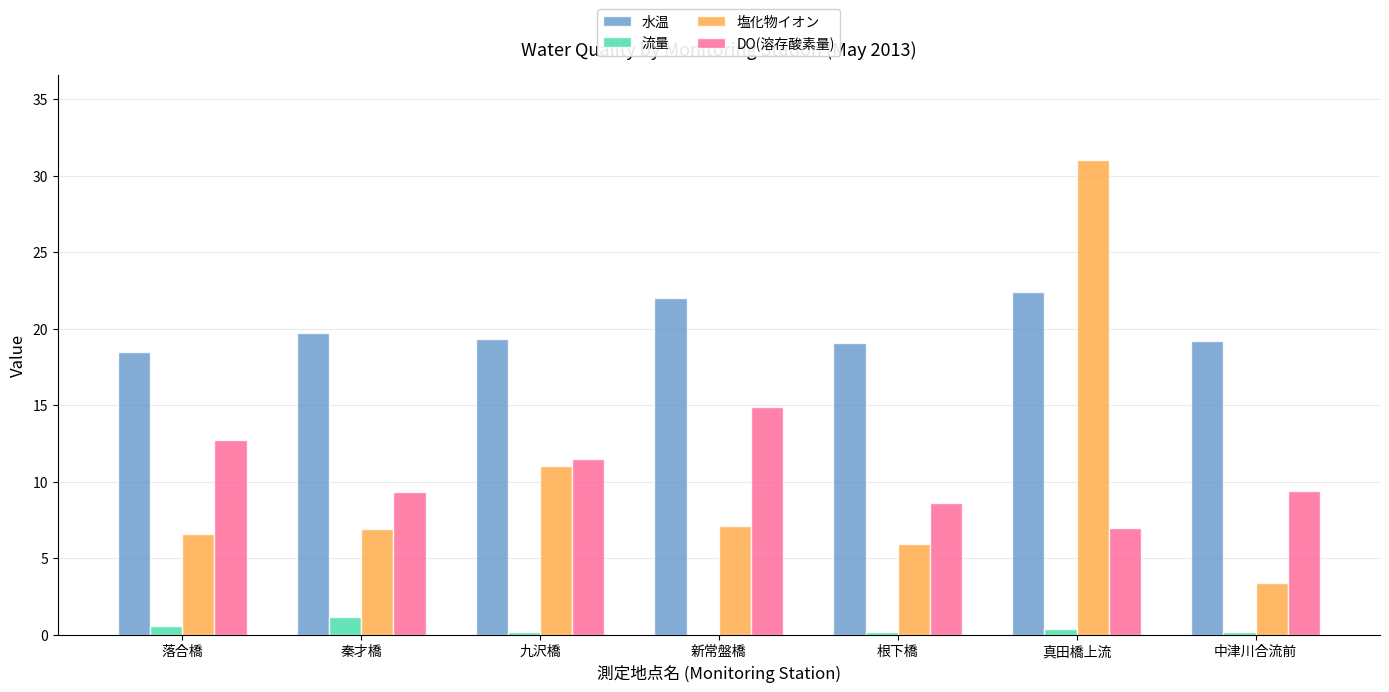

Is it true that 塩化物イオン equals 11.0 at 九沢橋?

True